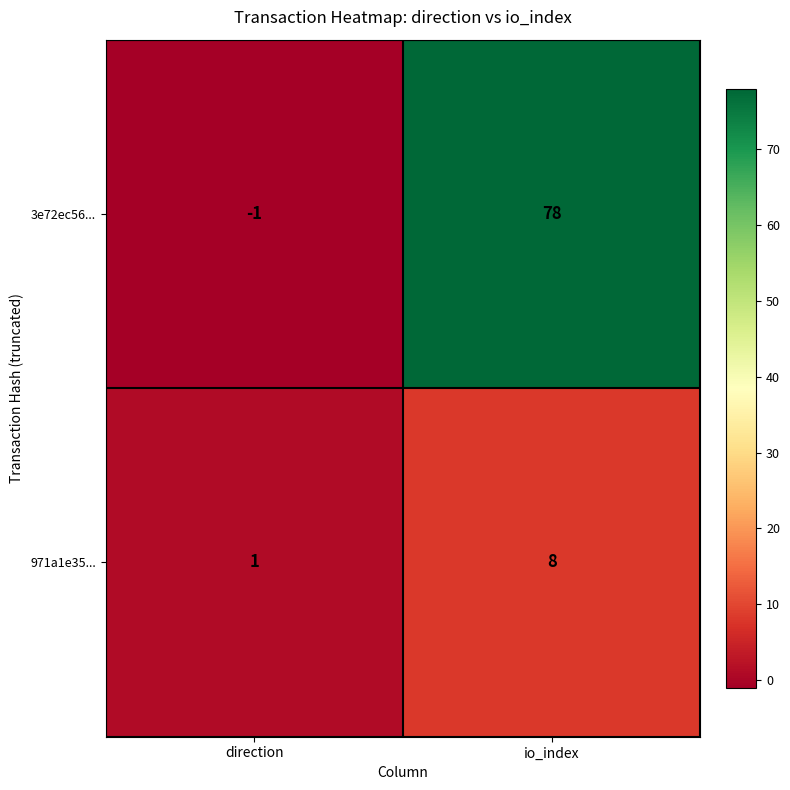

Where is 971a1e35... nearest to the value 4?

direction